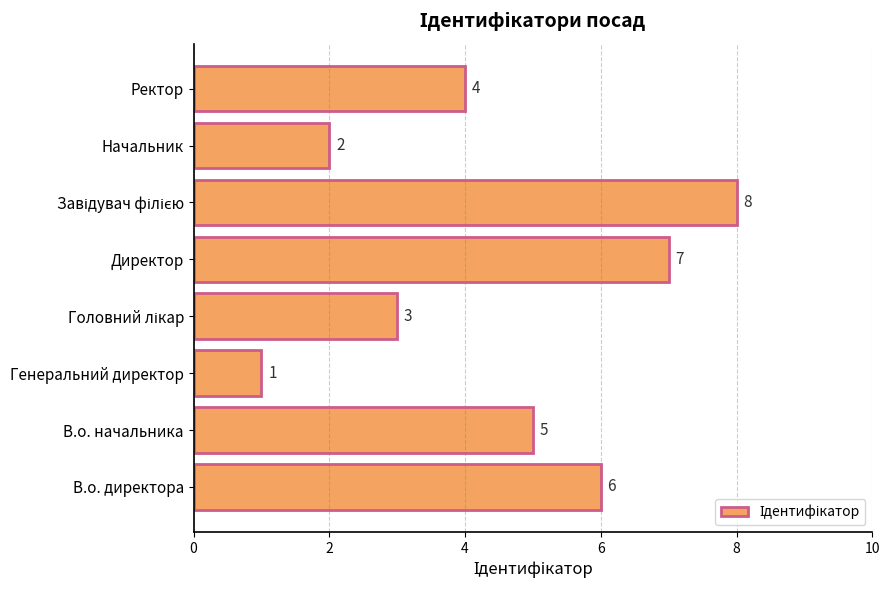

Reading top to bottom, extract all data points from this chart.

4	2	8	7	3	1	5	6